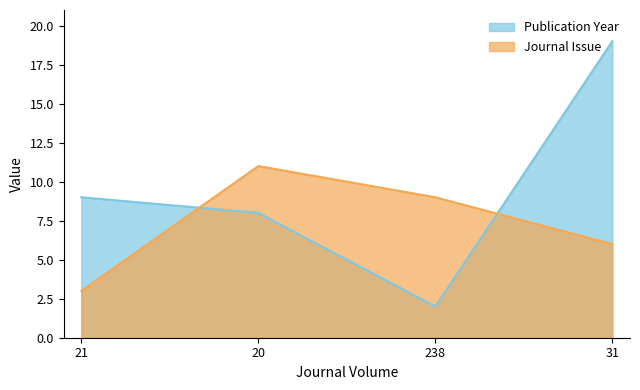

How many interior local peaks does the Journal Issue series have?

1